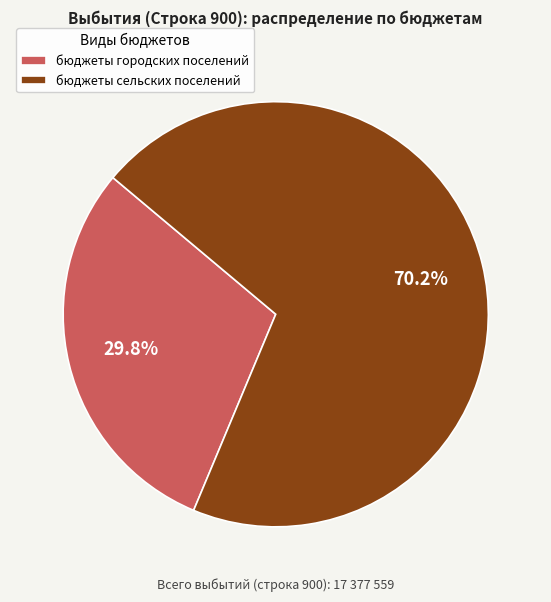

Combined, do бюджеты городских поселений and бюджеты сельских поселений account for over 50%?

Yes